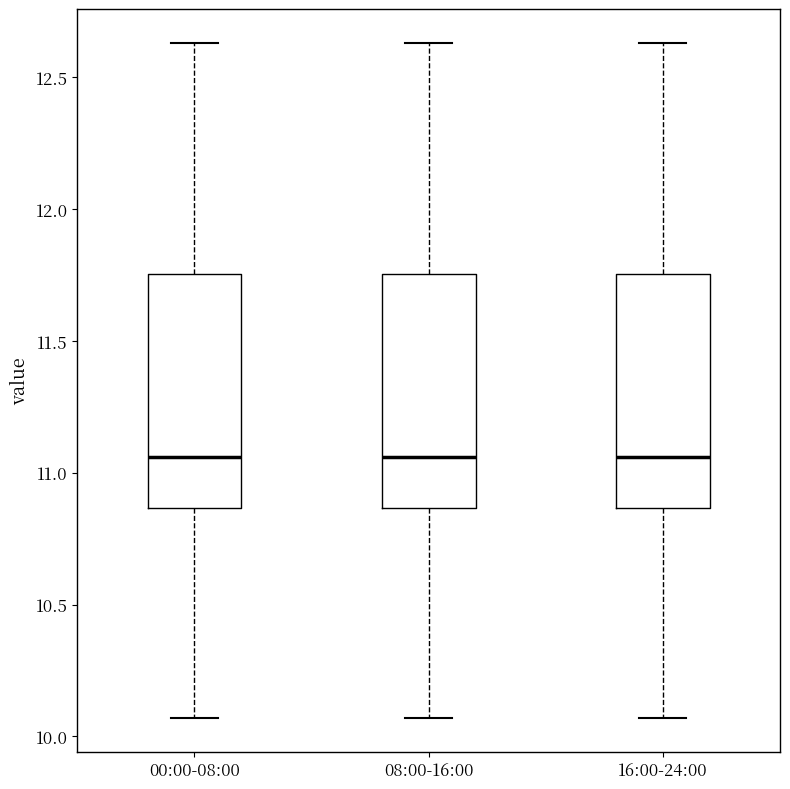

Reading left to right, read every box against the y-axis: the position of its median line, the range the box covers, and the ends of its whiskers. The values are not printed on the chart, so give them approximately, as read against the axis.

00:00-08:00: median 11.05, box 10.85 to 11.75, whiskers 10.05 to 12.65
08:00-16:00: median 11.05, box 10.85 to 11.75, whiskers 10.05 to 12.65
16:00-24:00: median 11.05, box 10.85 to 11.75, whiskers 10.05 to 12.65